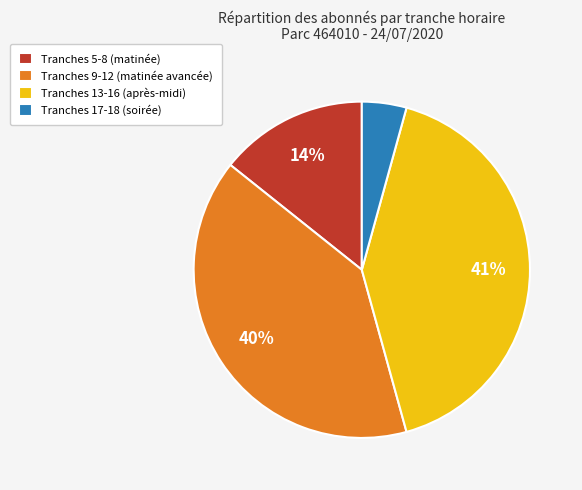

Does any single category account for the majority?

No